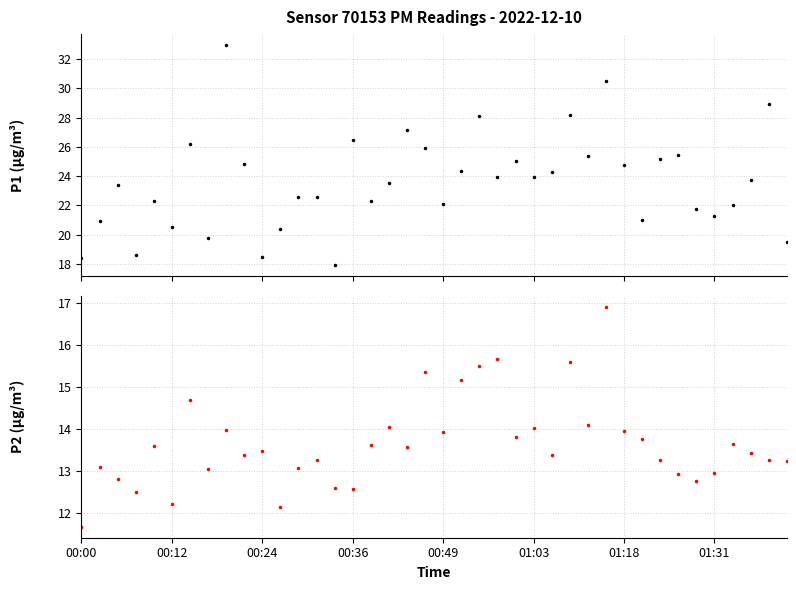

Count the number of categories in the chart.

40